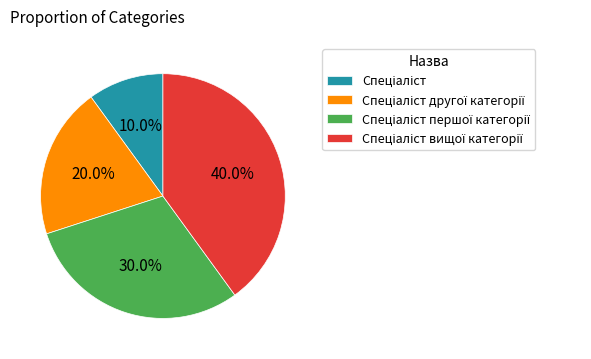

To the nearest percent, what is the average slice percentage?

25%